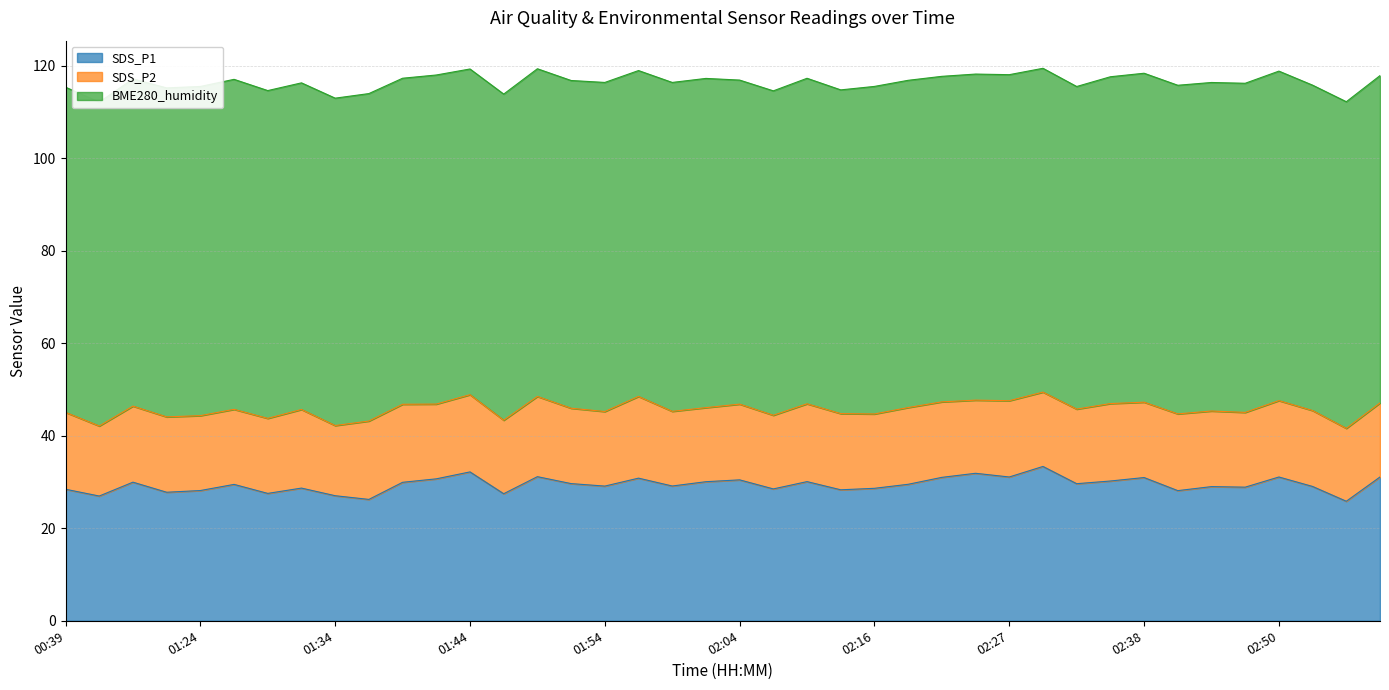

True or false: BME280_humidity and SDS_P1 intersect in this chart.

False